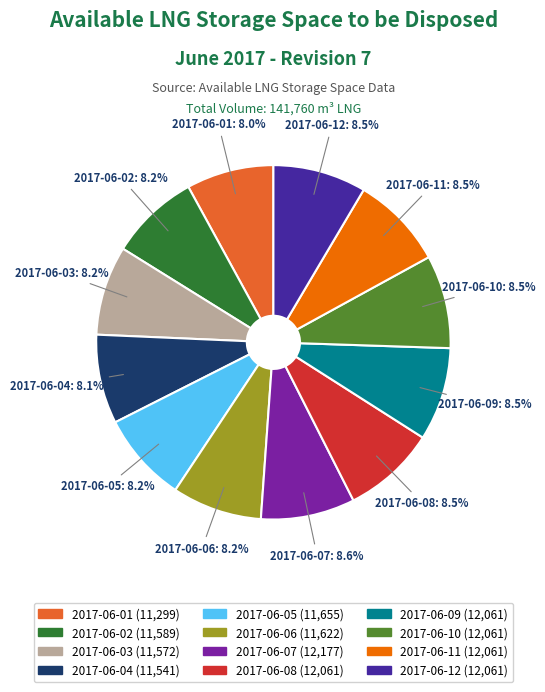

Does 2017-06-01 account for over 50% of the chart?

No